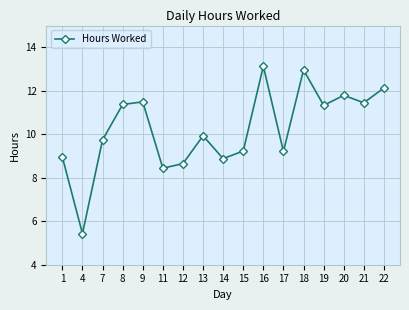

True or false: the data shows 13.9 at 7.

False